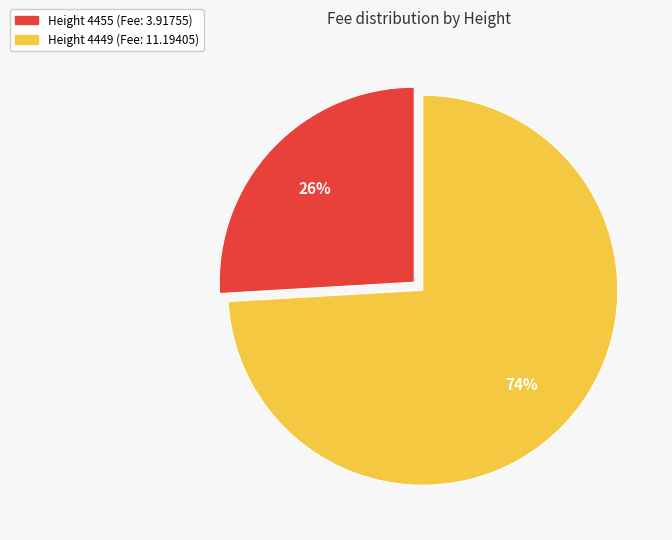

Does any single category account for the majority?

Yes